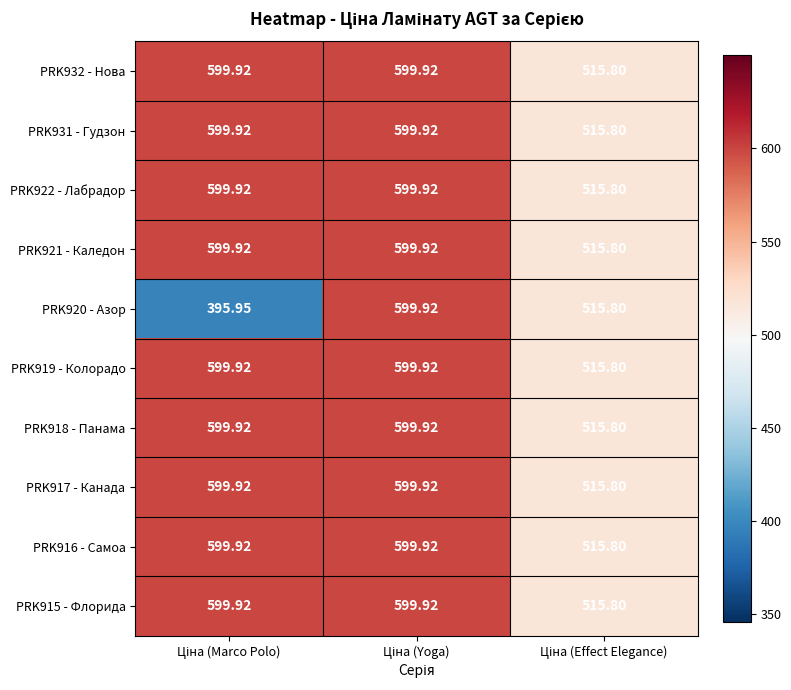

How many distinct data groups are displayed?

10